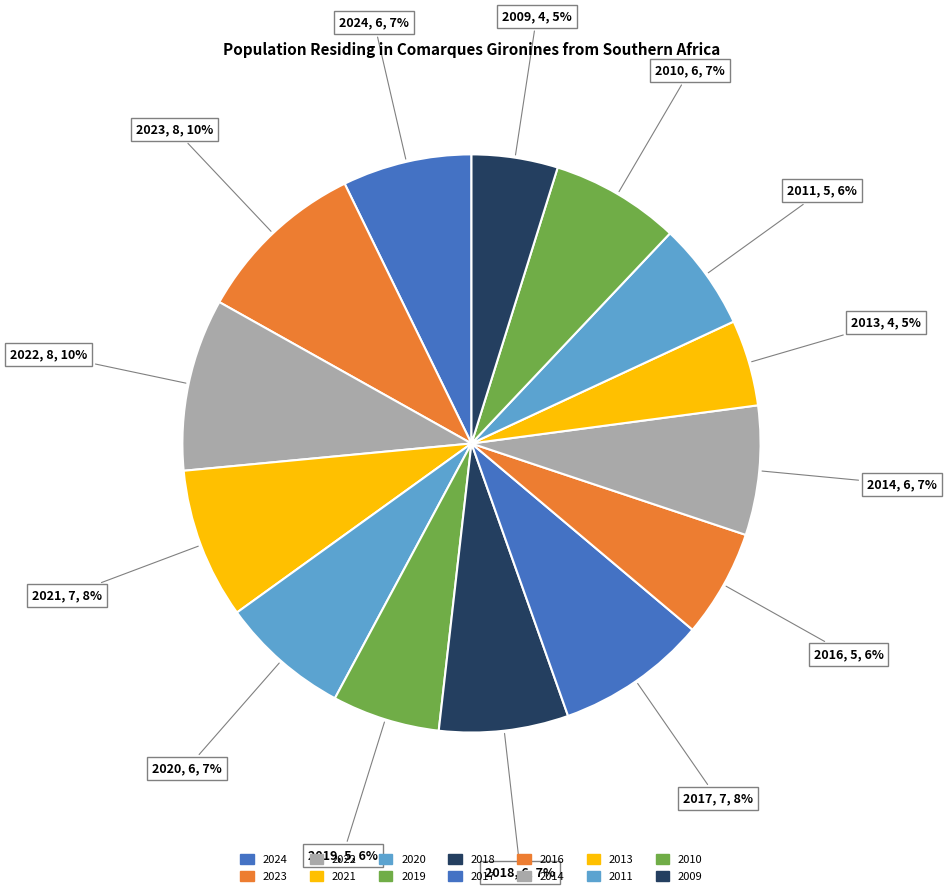

Is there a majority slice in this chart?

No